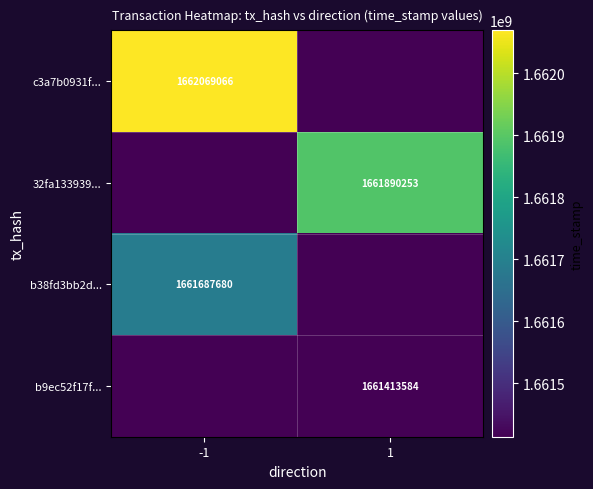

True or false: 32fa133939... has a value of 683757924 at 1.

False